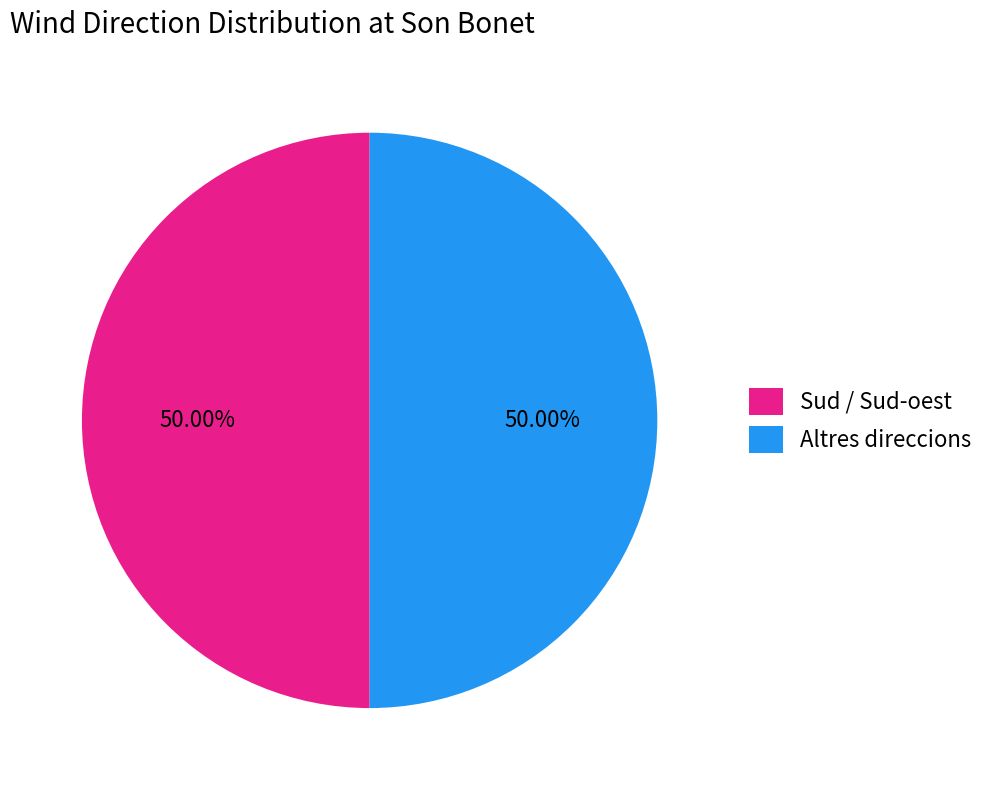

Count the number of slices in the pie.

2